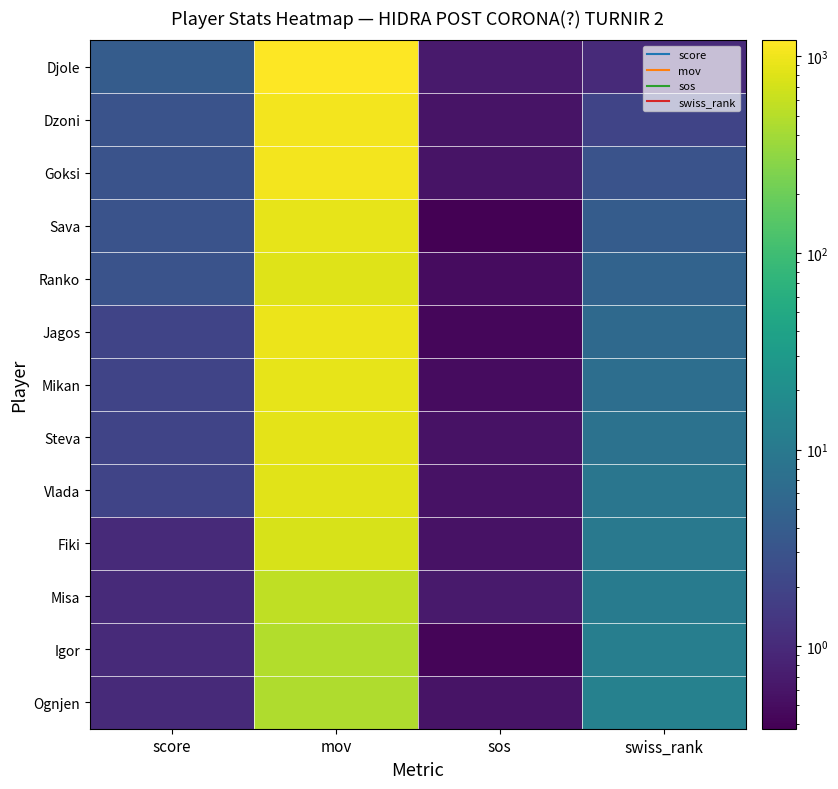

Which label corresponds to the smallest value in the chart?

sos